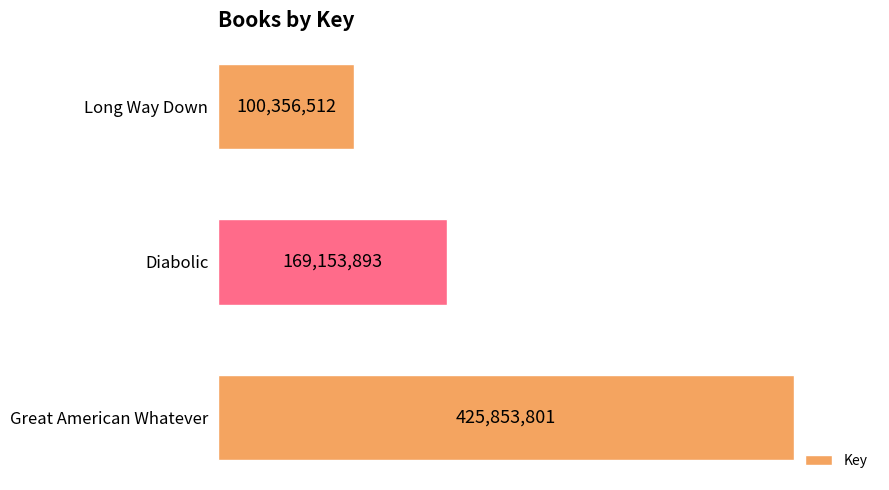

Are the bars horizontal?

Yes